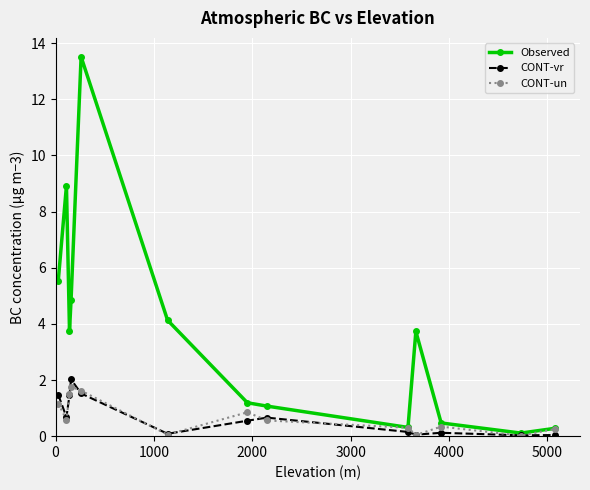

Which series has the widest spread of values?

Observed